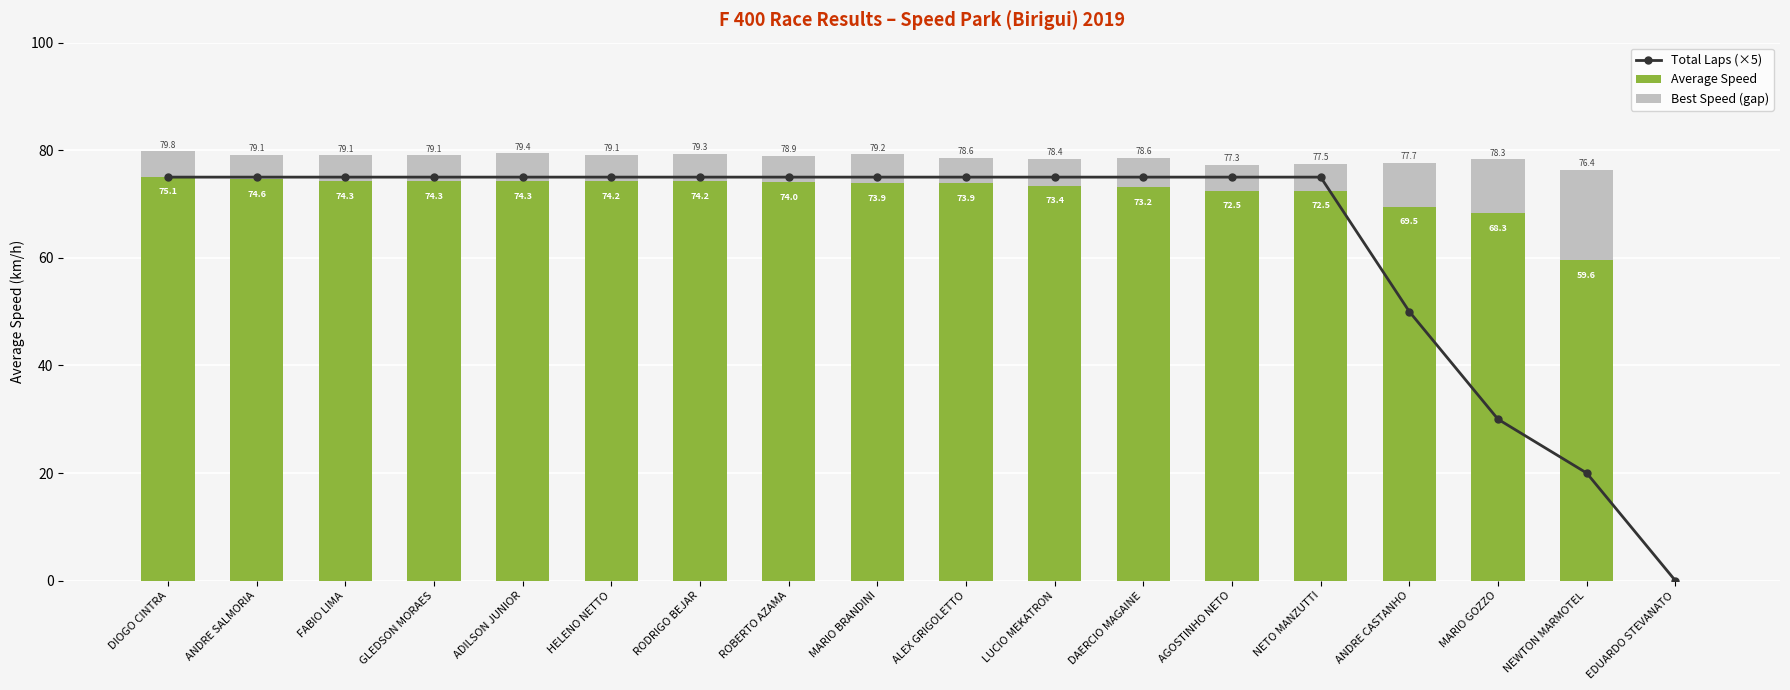

List the series in order of their peak value, lowest first.

Best Speed (gap), Total Laps (×5), Average Speed